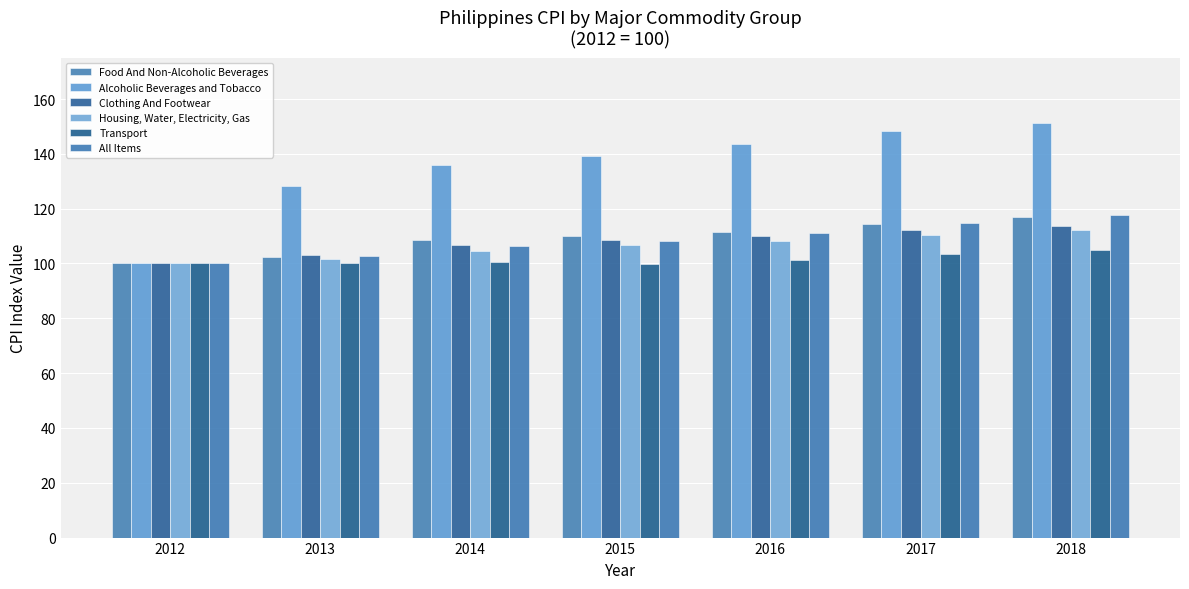

True or false: Housing, Water, Electricity, Gas has a value of 155.5 at 2014.

False